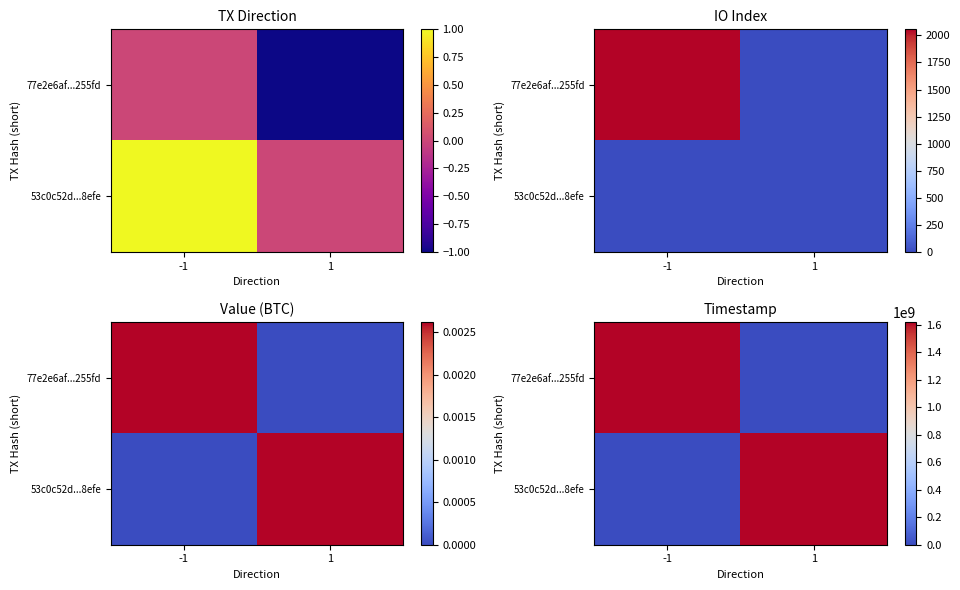

Rank the series by their maximum value, from highest to lowest.

77e2e6af...255fd, 53c0c52d...8efe